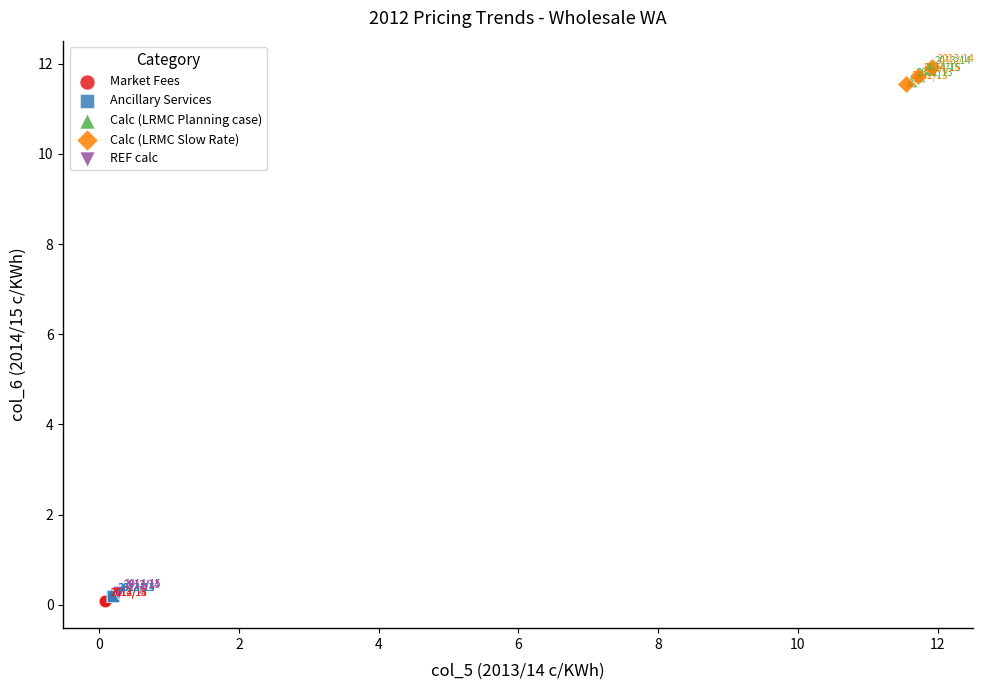

What are all the series names shown in the legend?

Market Fees, Ancillary Services, Calc (LRMC Planning case), Calc (LRMC Slow Rate), REF calc